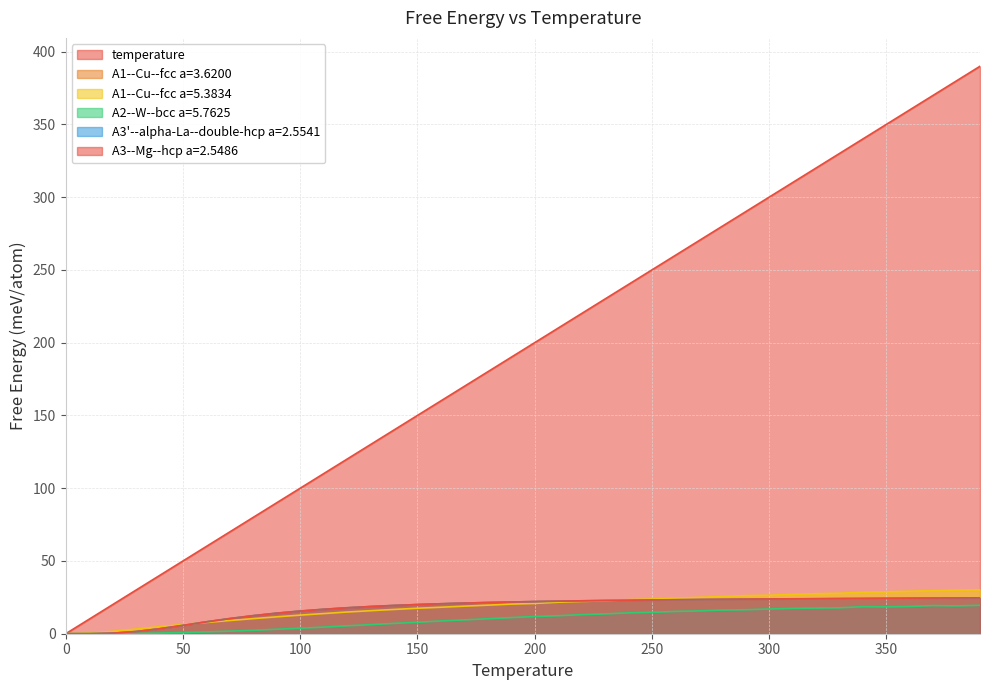

What is the difference between the maximum and minimum values in the temperature series?

390.0